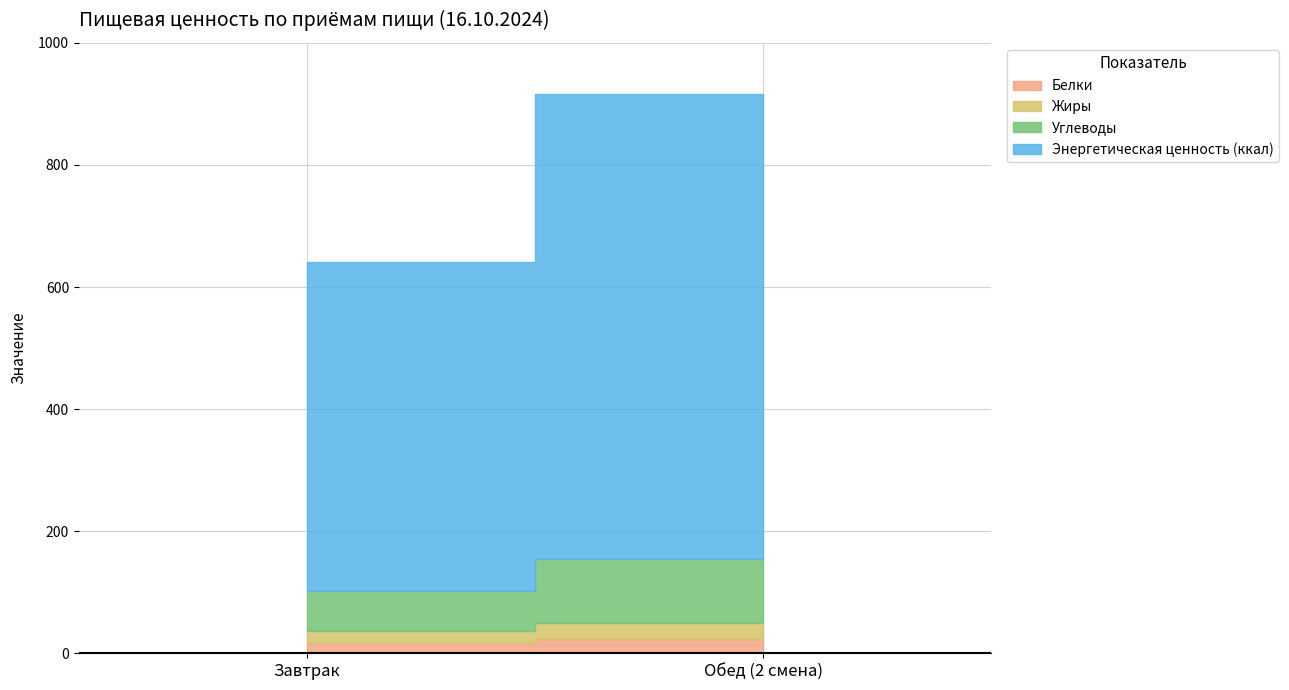

What is the label of the 2nd point from the left?

Обед (2 смена)